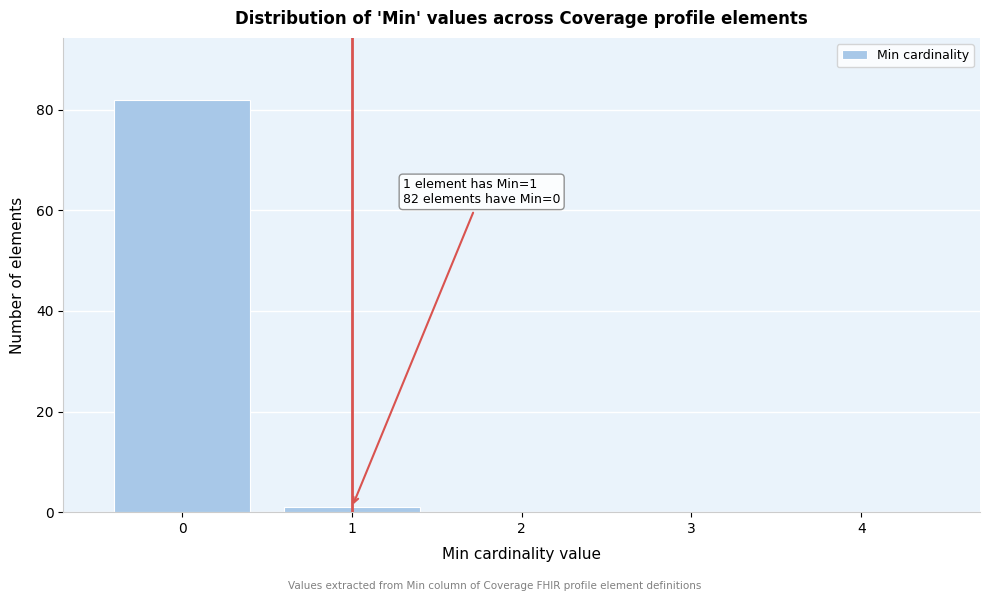

Which range on the x-axis has the tallest bar?

-0.5 to 0.5